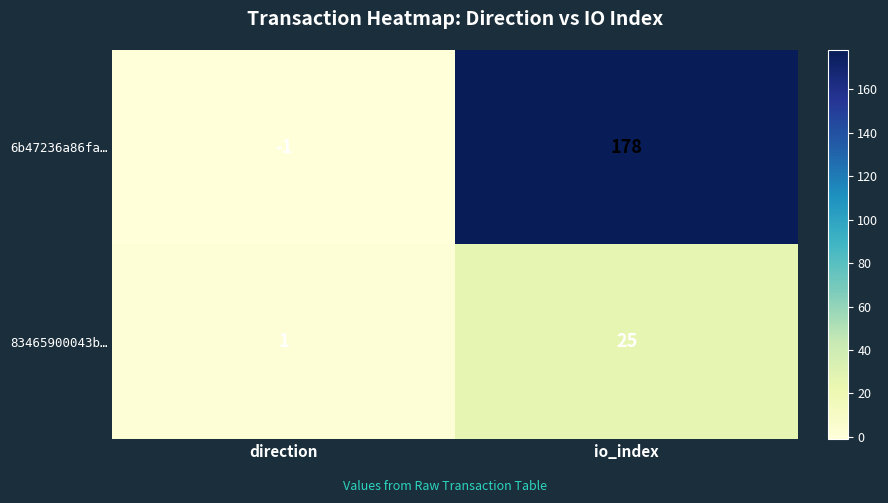

How many data points does each series have?

2